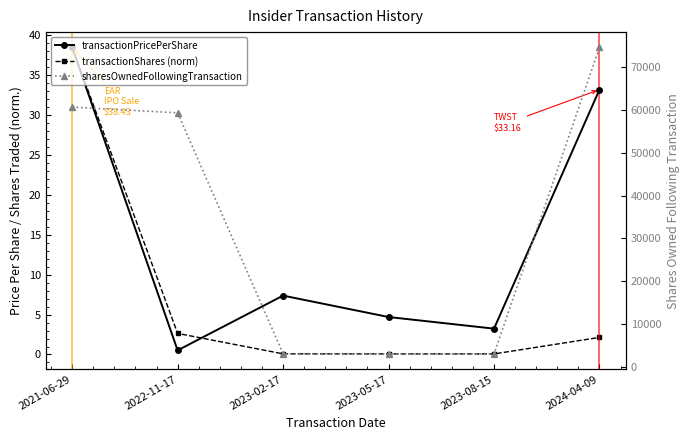

After their last crossing, which series has the higher values: transactionShares (norm) or transactionPricePerShare?

transactionPricePerShare